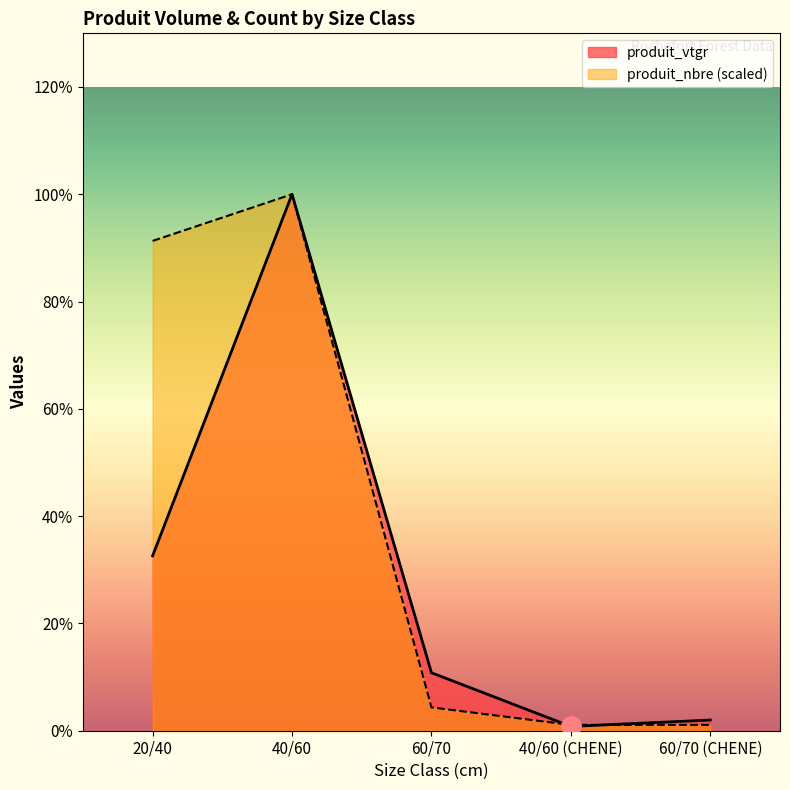

Reading left to right, what are all the values shown in this chart?

produit_vtgr: 3.4	10.5	1.1	0.1	0.2
produit_nbre: 9.6	10.5	0.5	0.1	0.1